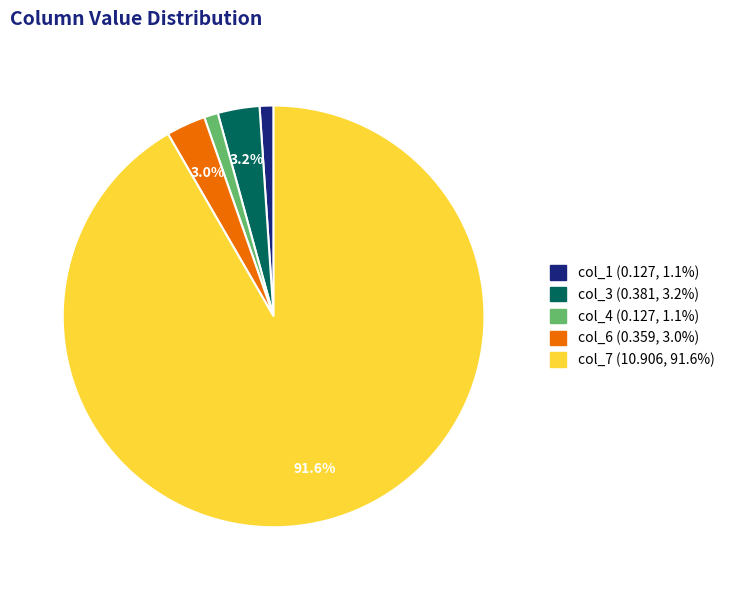

Does any single category account for the majority?

Yes